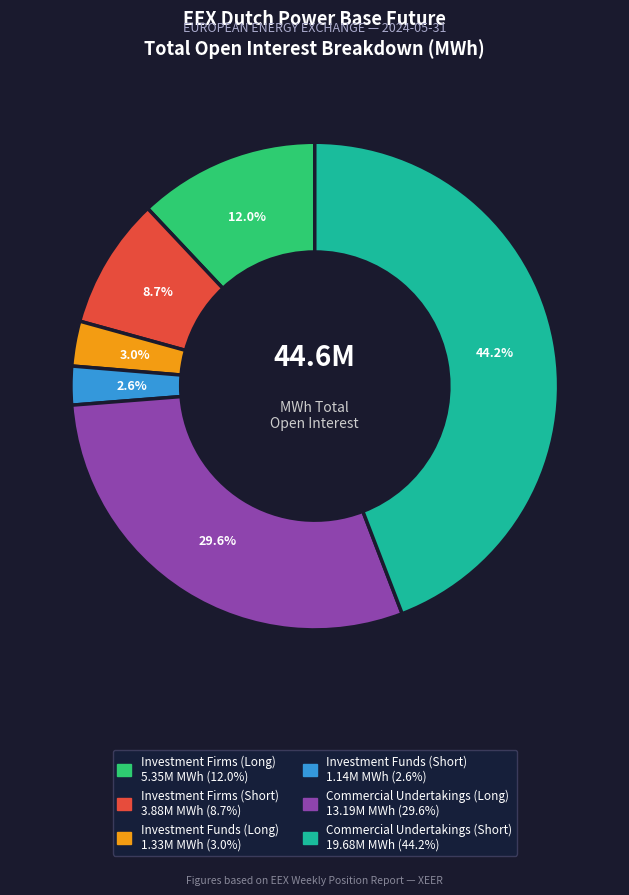

Is it true that Commercial Undertakings (Long) is 30% of the pie?

True